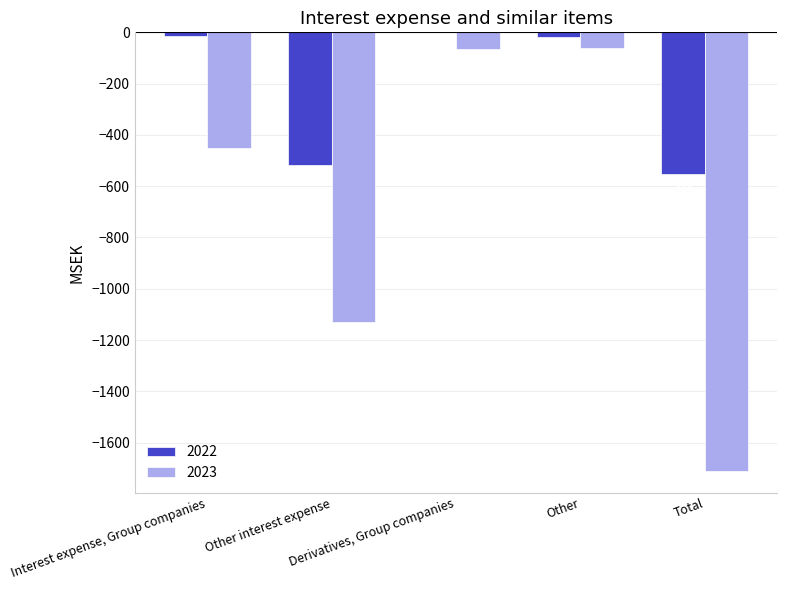

Which series has the largest total across all categories?

2022